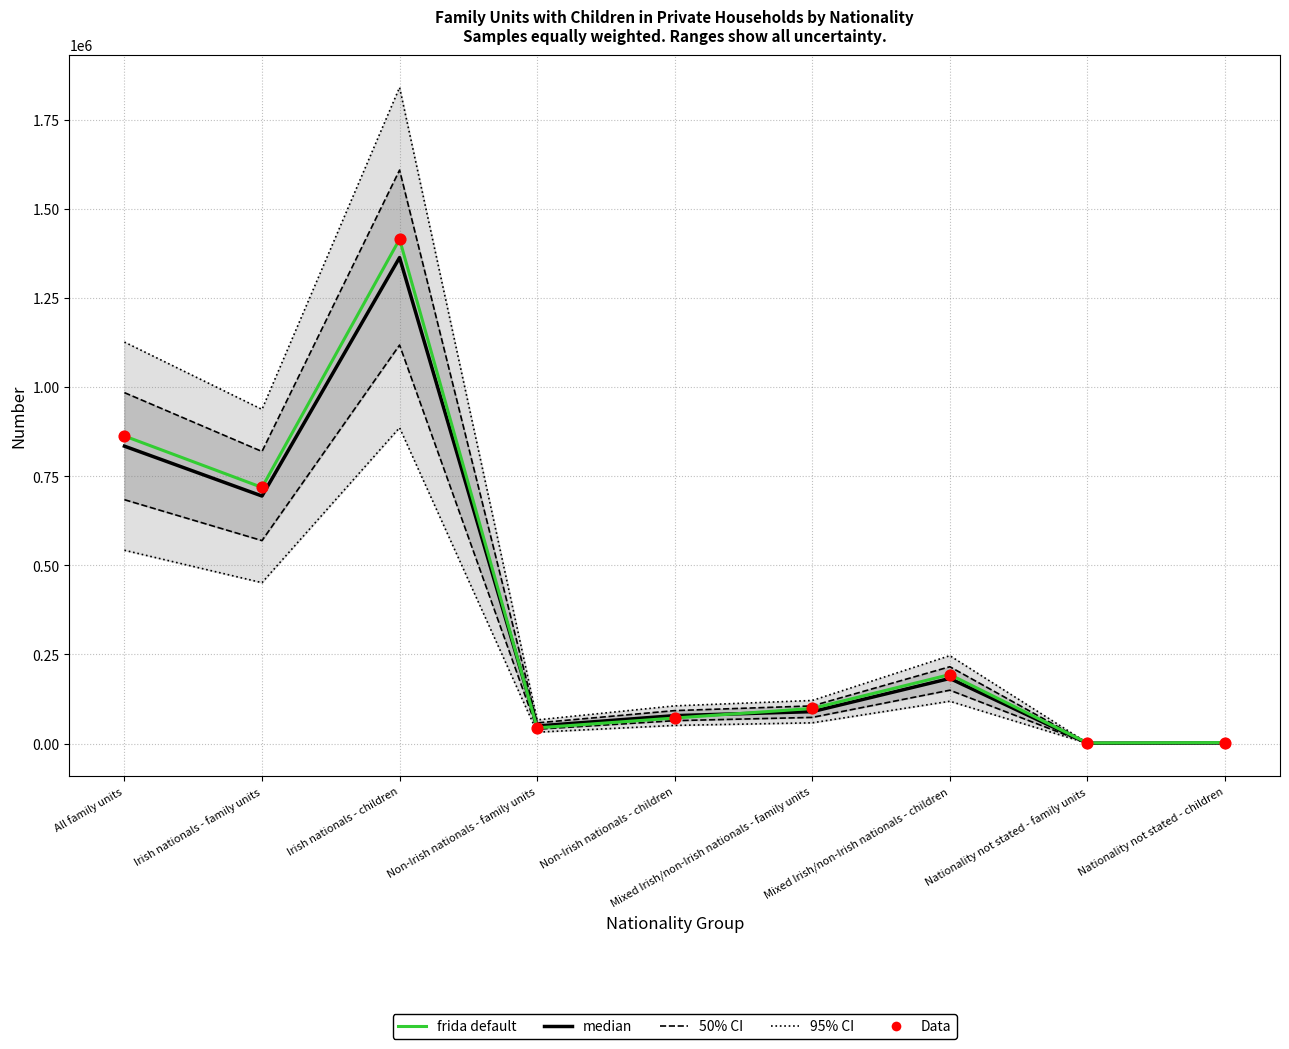

What are all the series names shown in the legend?

95% CI, 50% CI, median, frida default, Data